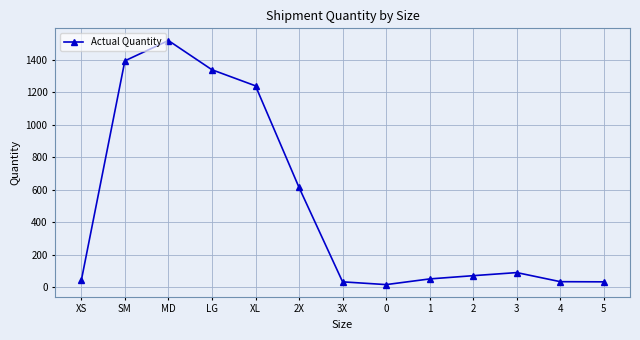

True or false: the data has more than 0 interior local peaks.

True